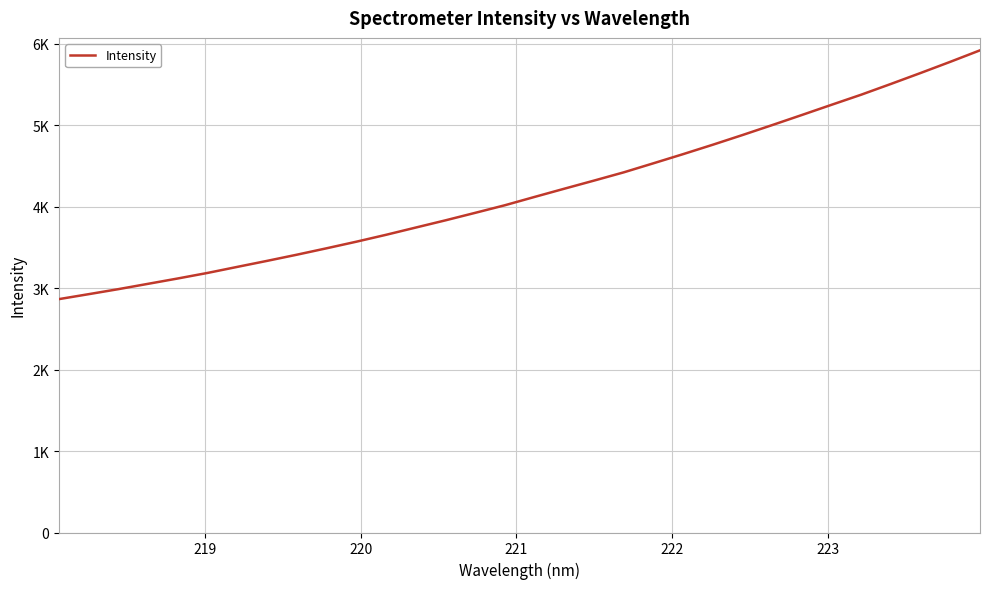

Does the chart have visible grid lines?

Yes